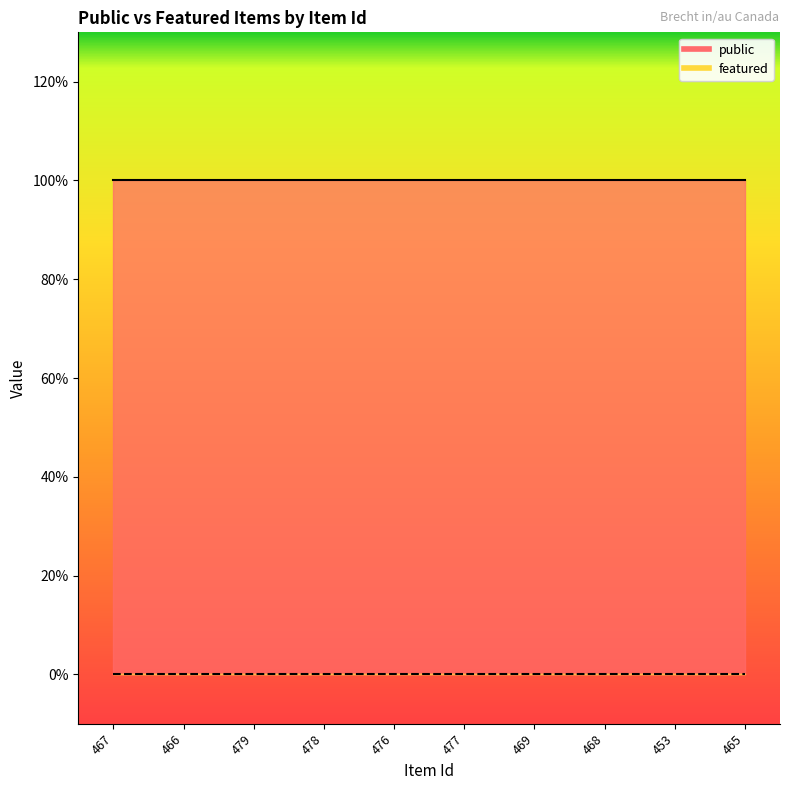

True or false: public and featured cross at least once.

False